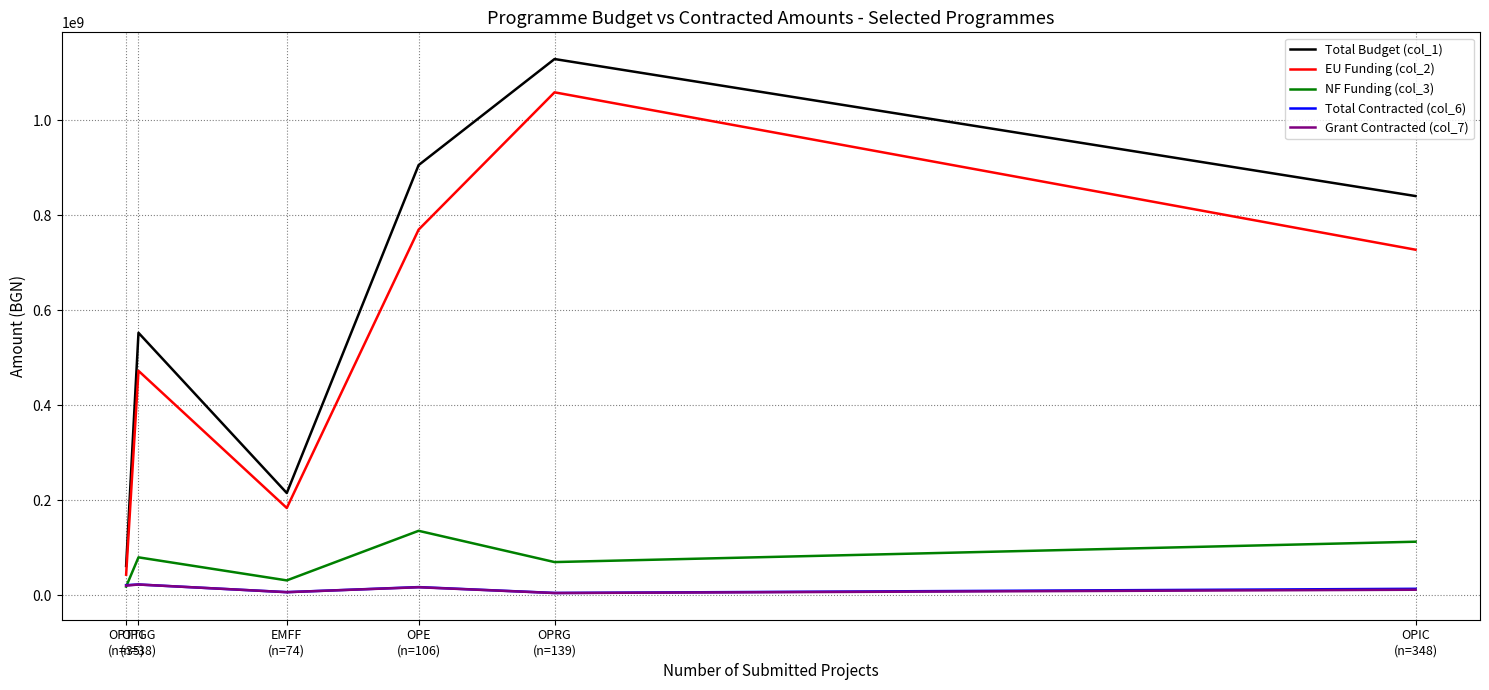

What is the maximum value for NF Funding (col_3)?

135836462.6